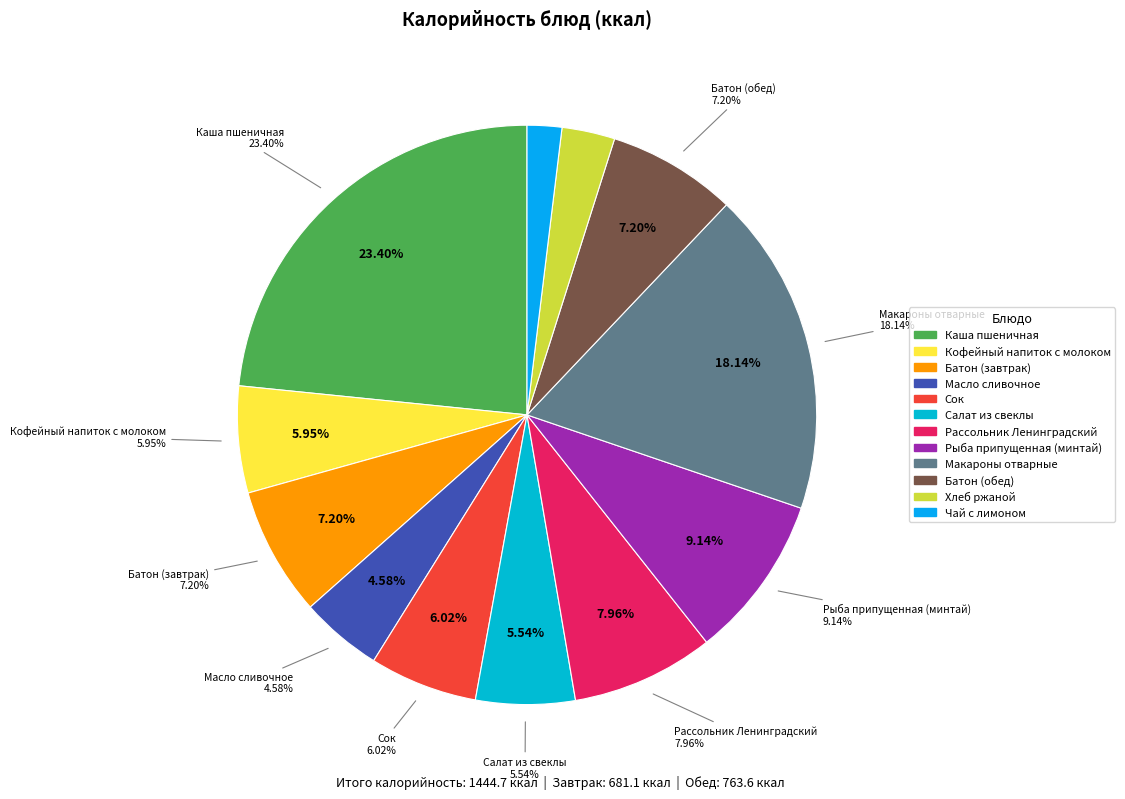

Approximately how many times larger is the value at Батон (обед) compared to Салат из свеклы?

1.3